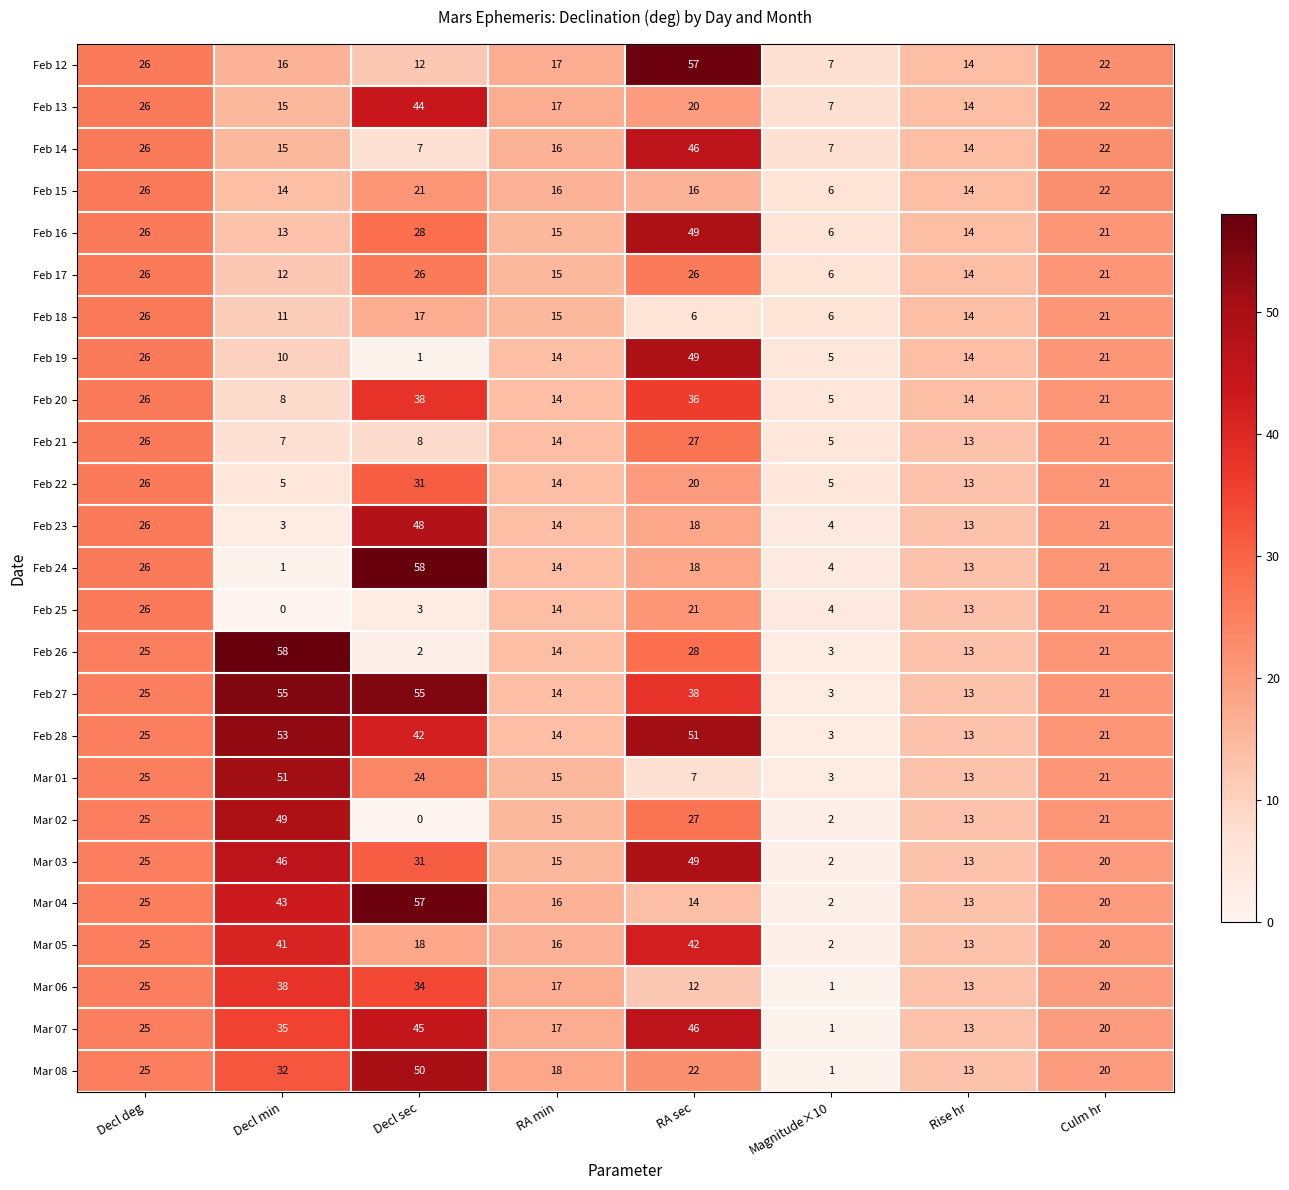

How many series are shown in this chart?

25